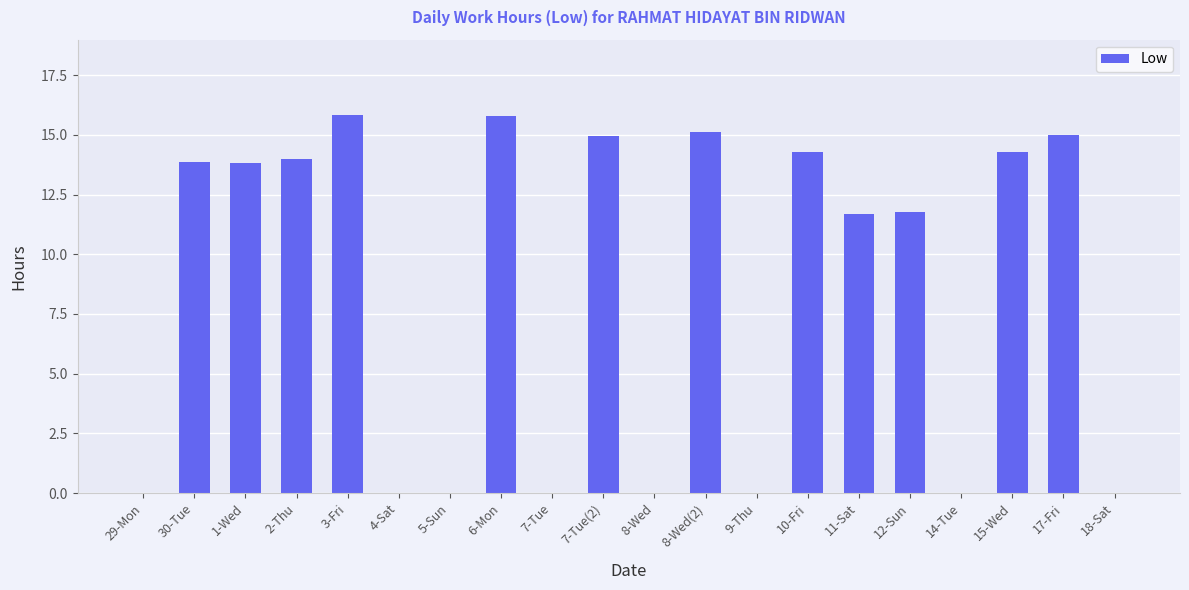

What is the difference between the values at 9-Thu and 10-Fri?

14.3